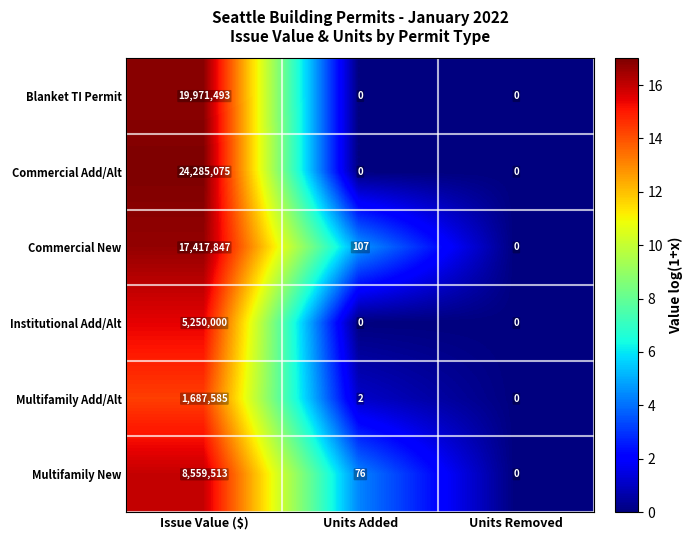

Rank the series at Issue Value ($) from lowest to highest value.

Multifamily Add/Alt, Institutional Add/Alt, Multifamily New, Commercial New, Blanket TI Permit, Commercial Add/Alt